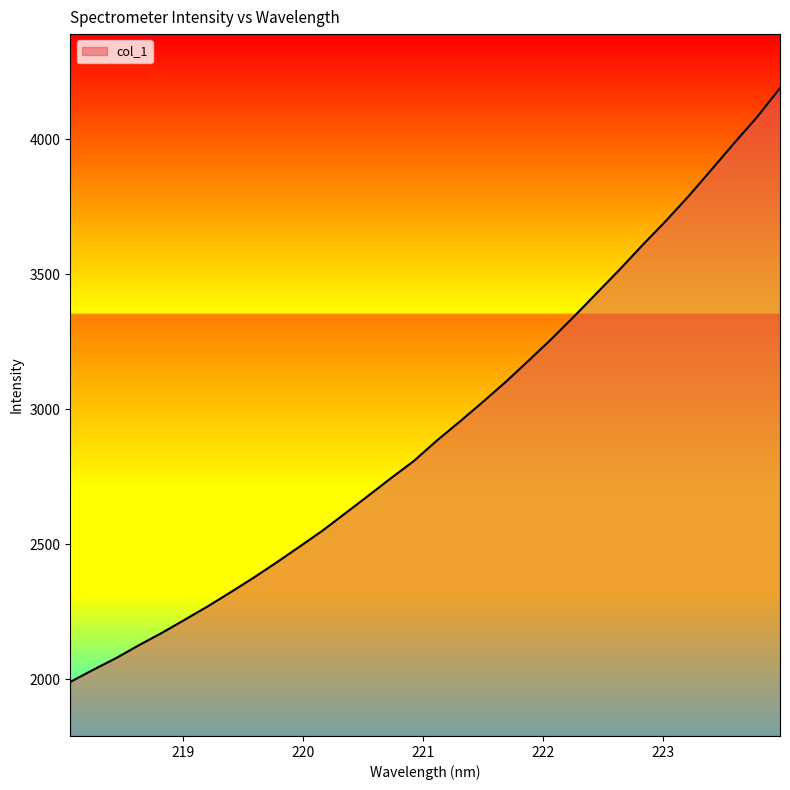

What is the difference between the maximum and minimum values?

2198.1